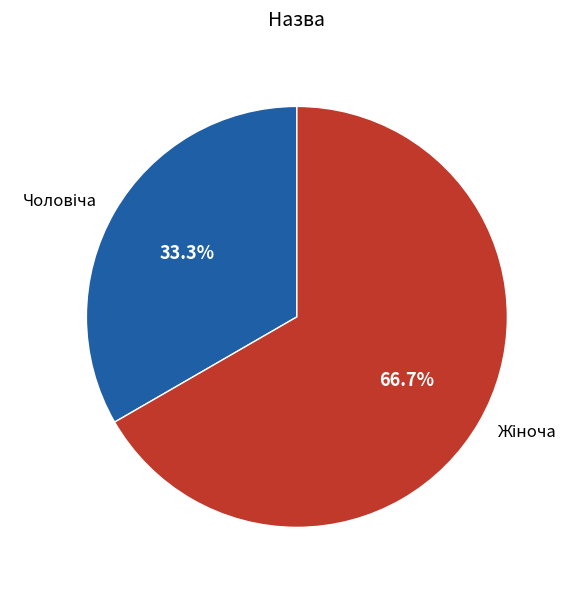

Is there a majority slice in this chart?

Yes